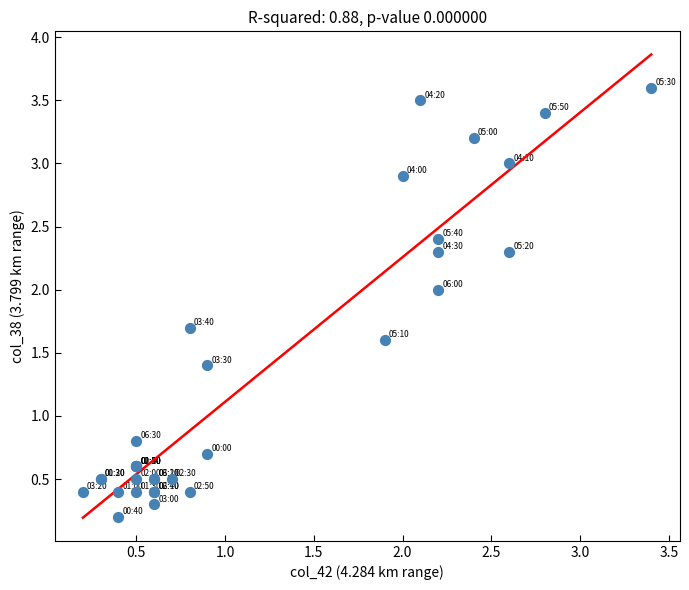

What Y value in the scatter plot is closest to 1?

0.8